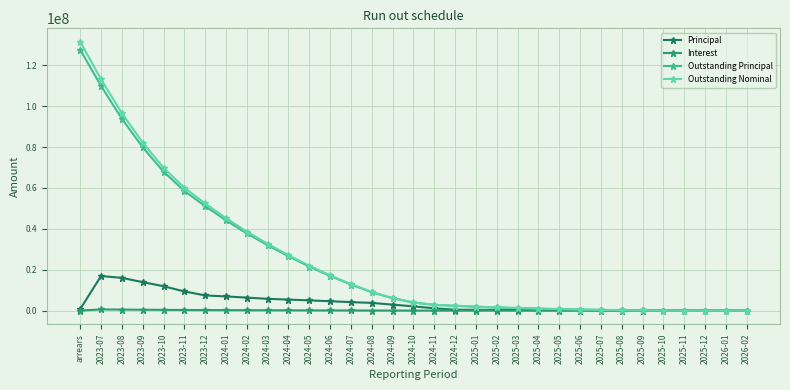

Where does the Outstanding Nominal series first go above 4027579?

arrears